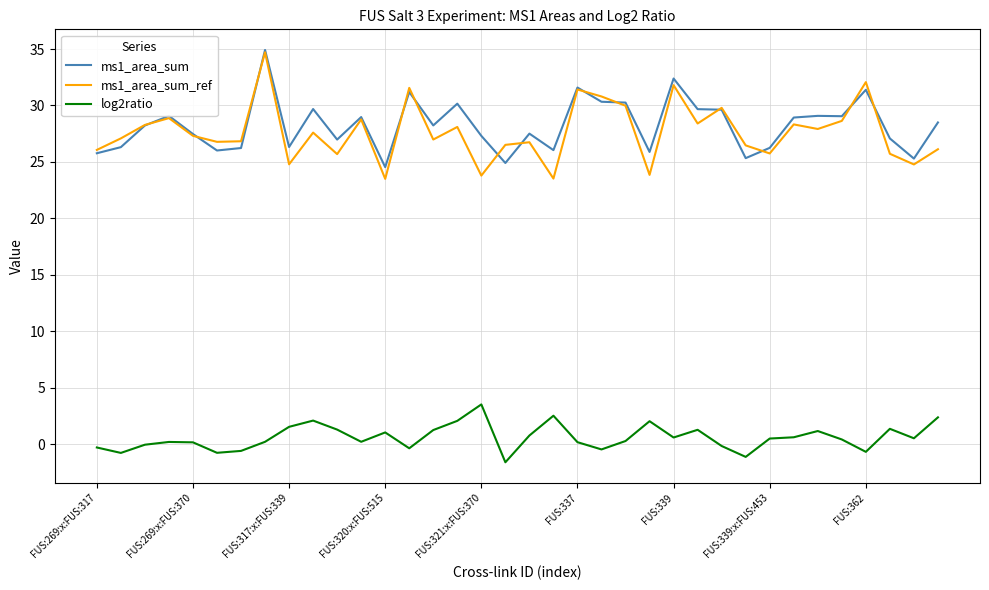

What is the smallest value displayed?

-1.6